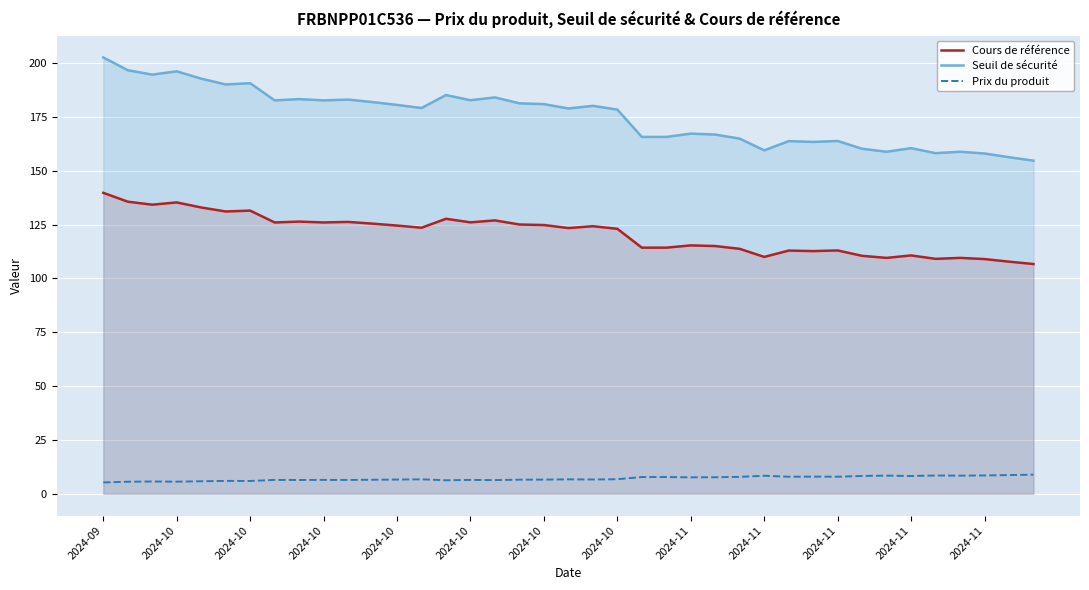

How many lines are shown in the chart?

3